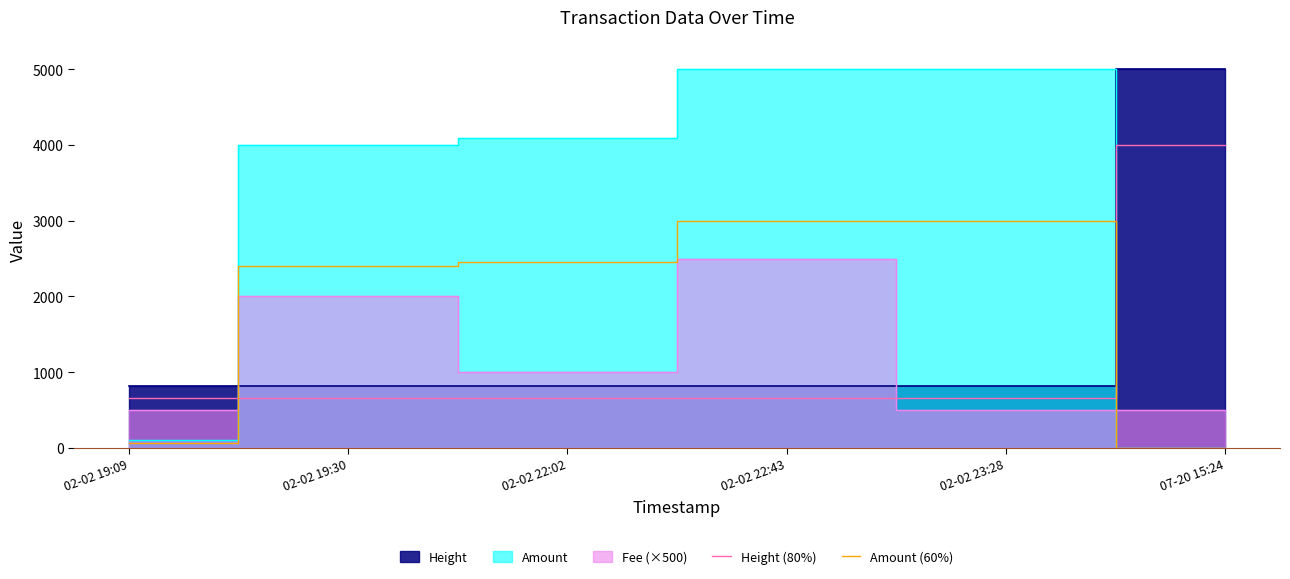

In Amount (60%), how many points are higher than both neighbors (excluding endpoints)?

1